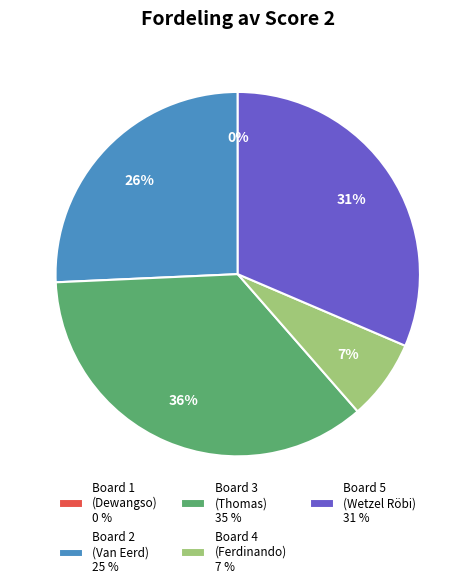

Which slice is the largest?

Board 3 (Thomas Barbara)